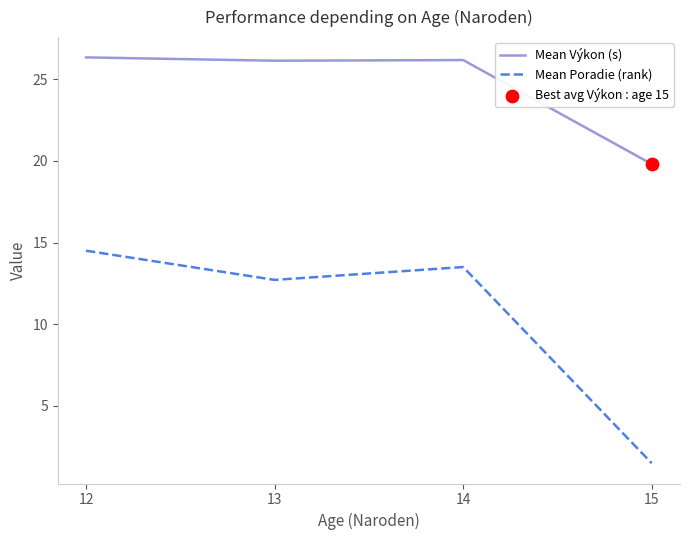

At which category is the sum across all series the highest?

12